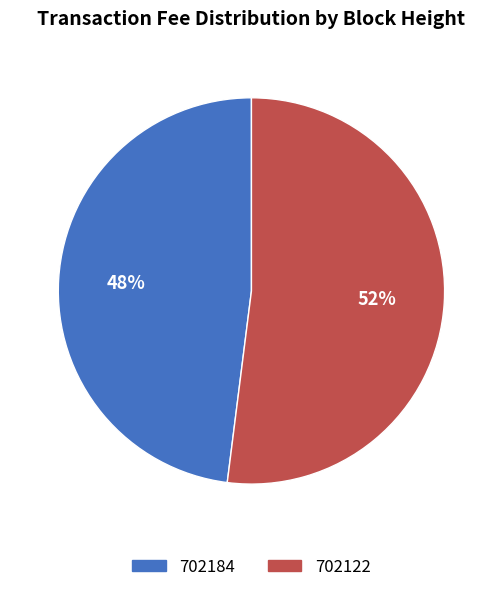

Rank the categories by value from lowest to highest.

702184, 702122